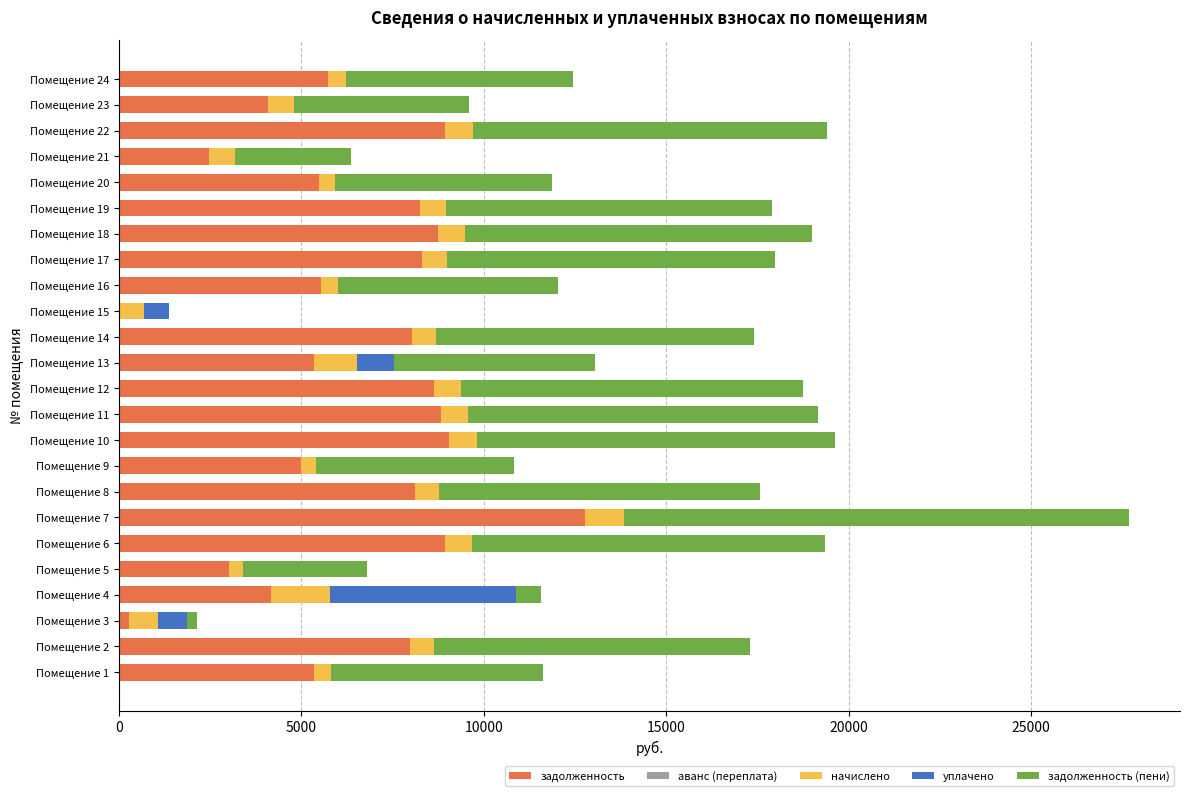

What is the highest value of the задолженность series?

12768.0